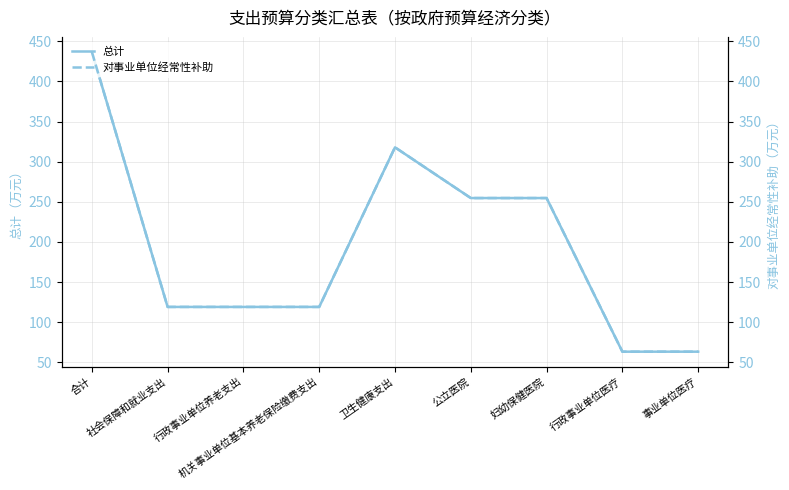

What is the value of the 对事业单位经常性补助 point at the 9th from the left?

63.2